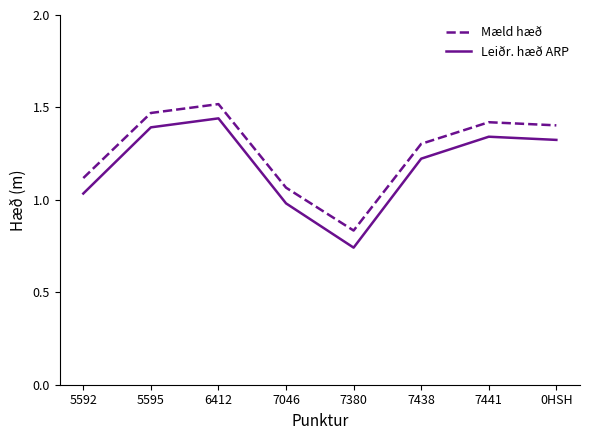

Which series has the largest total across all categories?

Mæld hæð